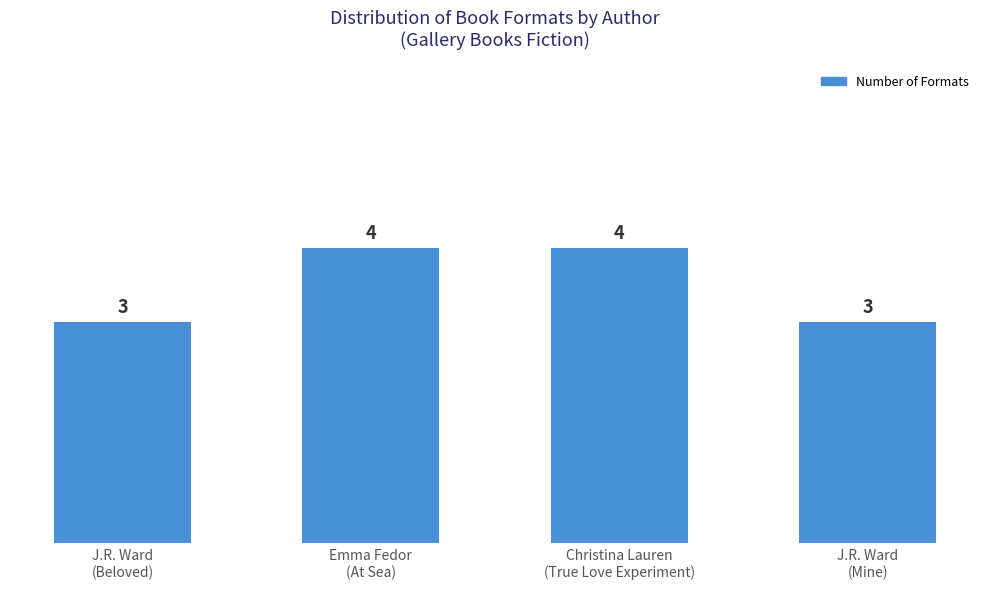

Is it true that the value at J.R. Ward
(Beloved) is 3?

True